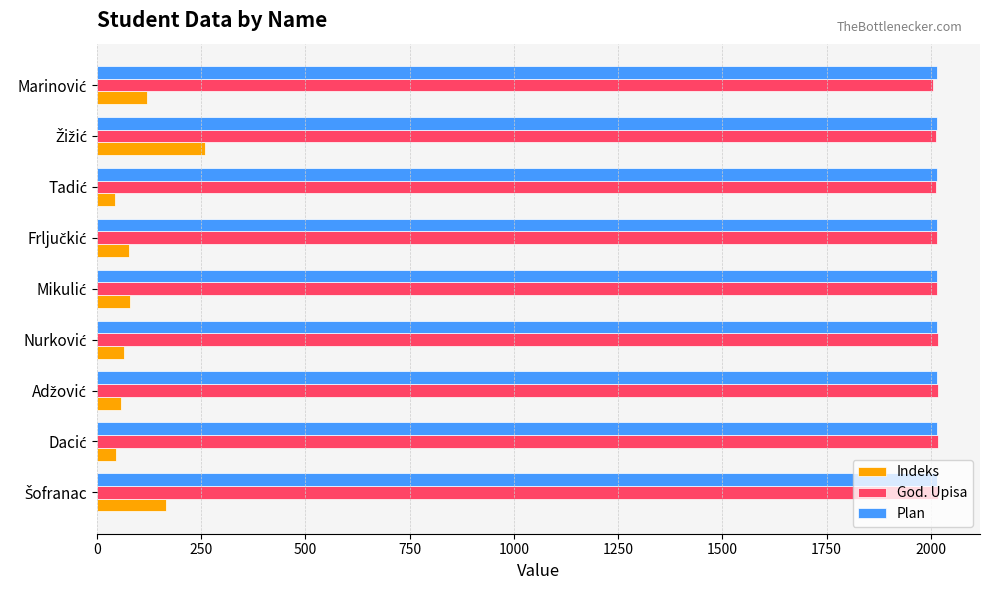

What is the average value of the Plan series?

2014